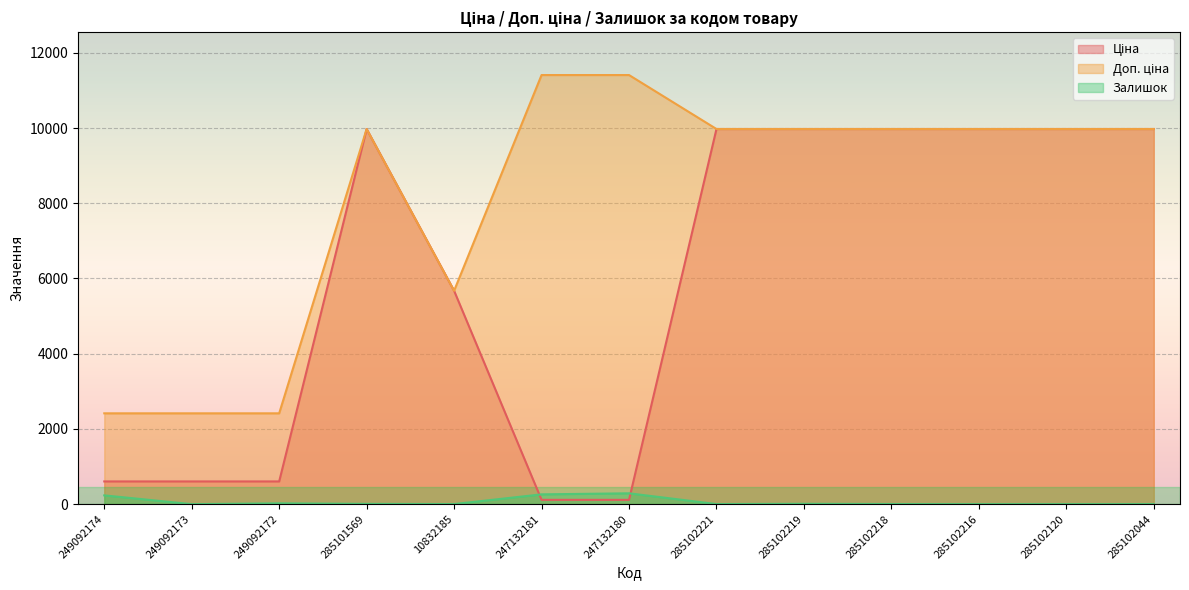

Which series ends up on top after the final intersection of Залишок and Ціна?

Ціна